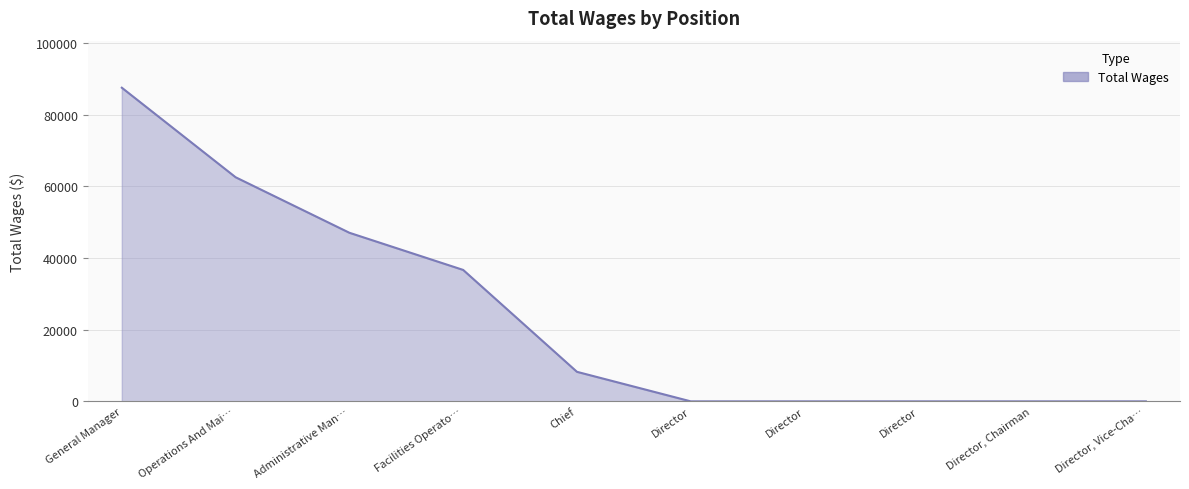

Rank the categories by value from lowest to highest.

Director, Director, Director, Director, Chairman, Director, Vice-Cha…, Chief, Facilities Operato…, Administrative Man…, Operations And Mai…, General Manager